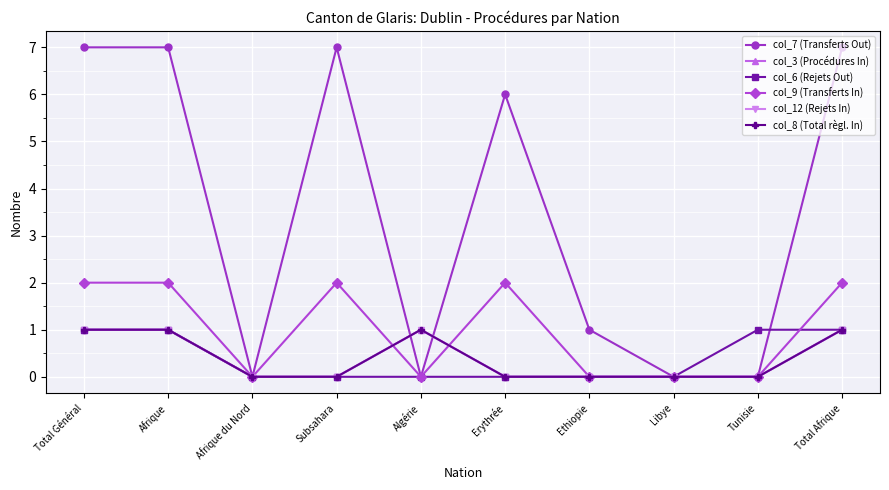

Does the chart have visible grid lines?

Yes